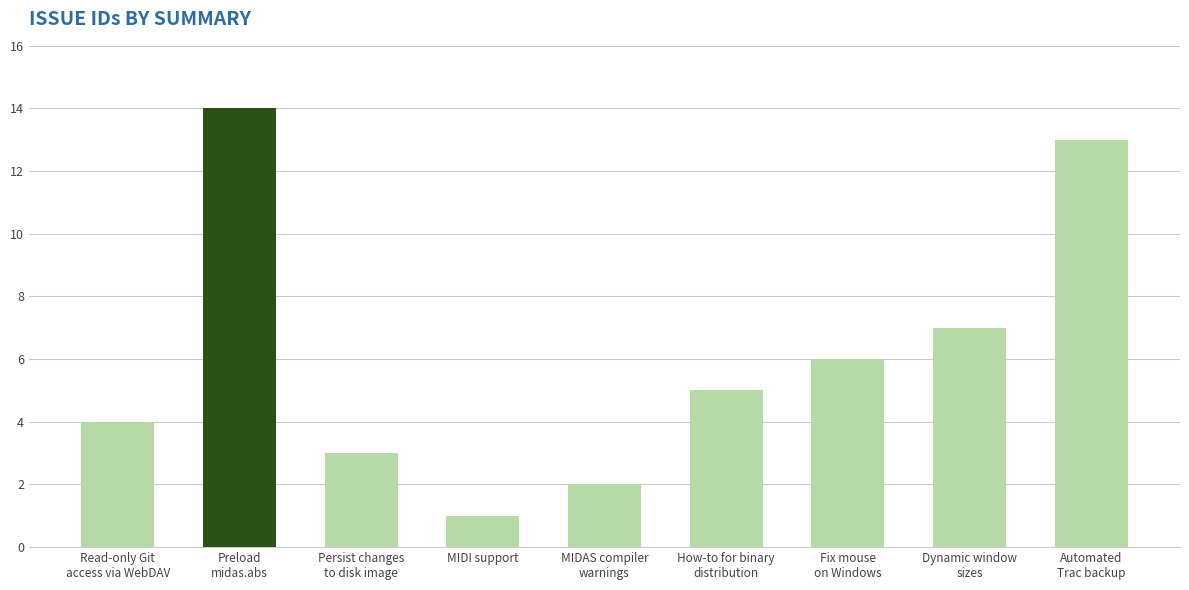

Which has a higher value, Fix mouse
on Windows or Automated
Trac backup?

Automated
Trac backup